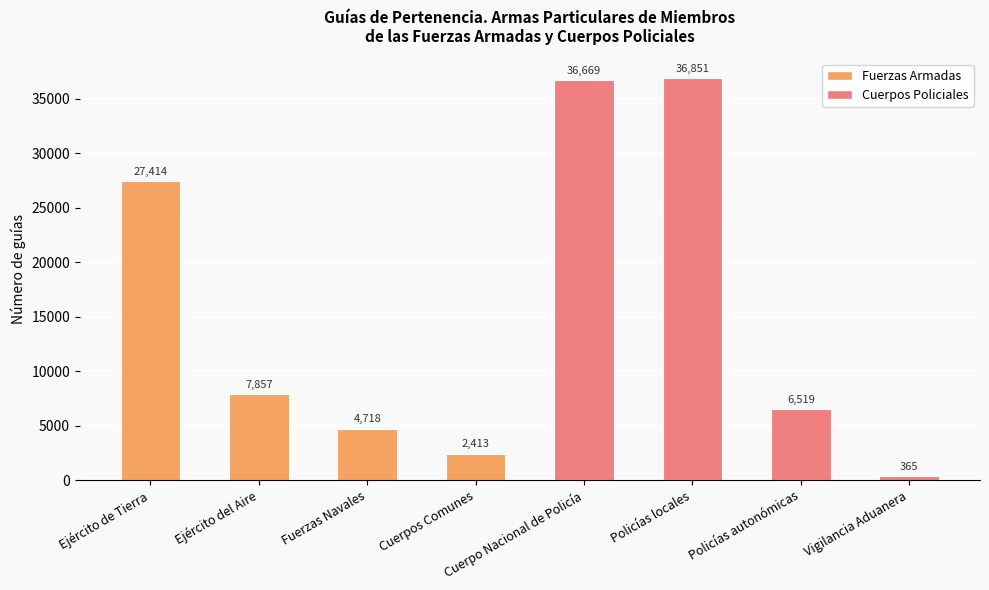

The value at Ejército de Tierra is 27414. True or false?

True